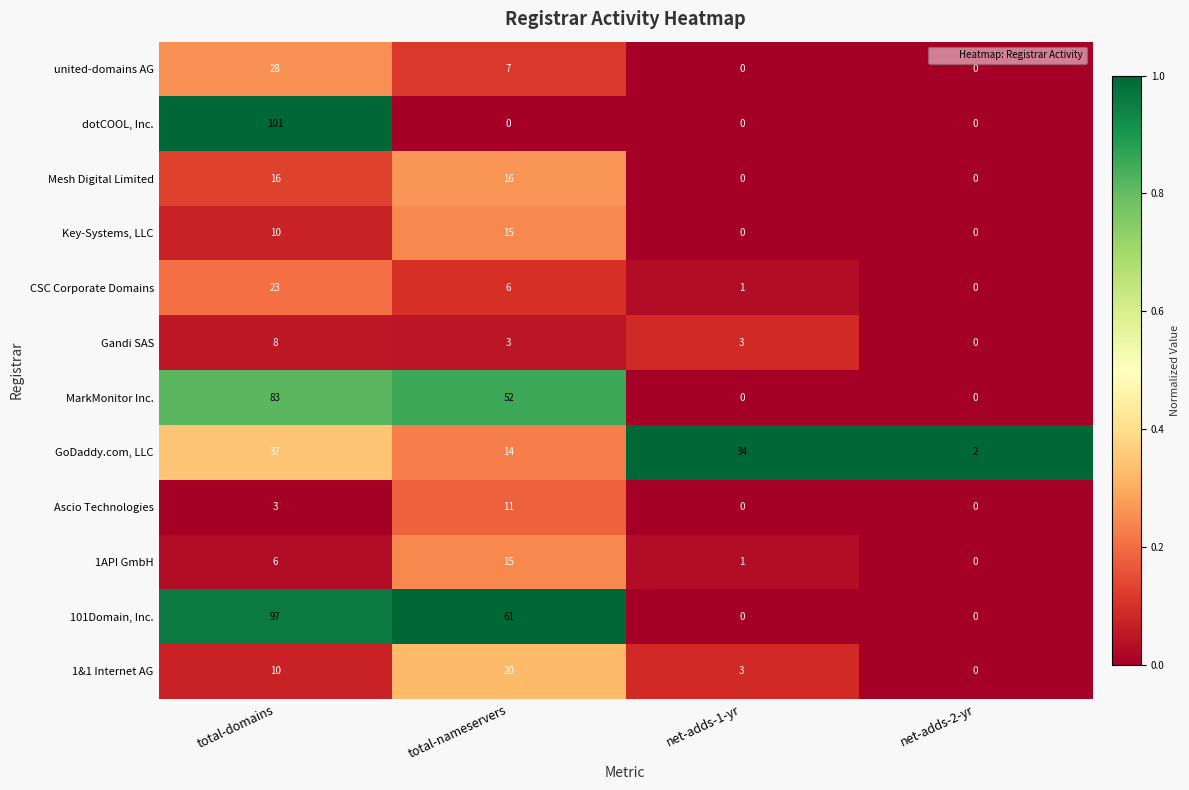

What is the sum of all united-domains AG values?

35